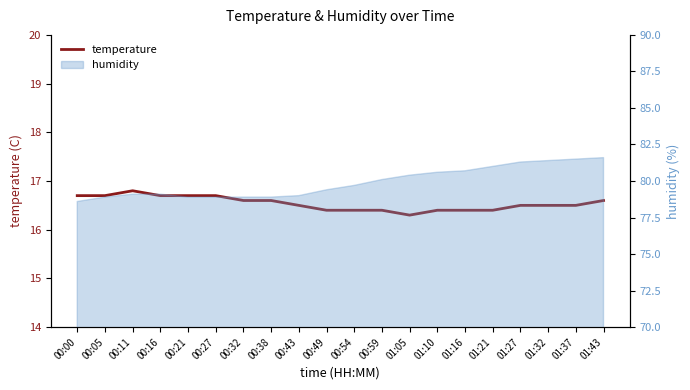

Rank the categories by value from lowest to highest.

01:05, 00:49, 00:54, 00:59, 01:10, 01:16, 01:21, 00:43, 01:27, 01:32, 01:37, 00:32, 00:38, 01:43, 00:00, 00:05, 00:16, 00:21, 00:27, 00:11